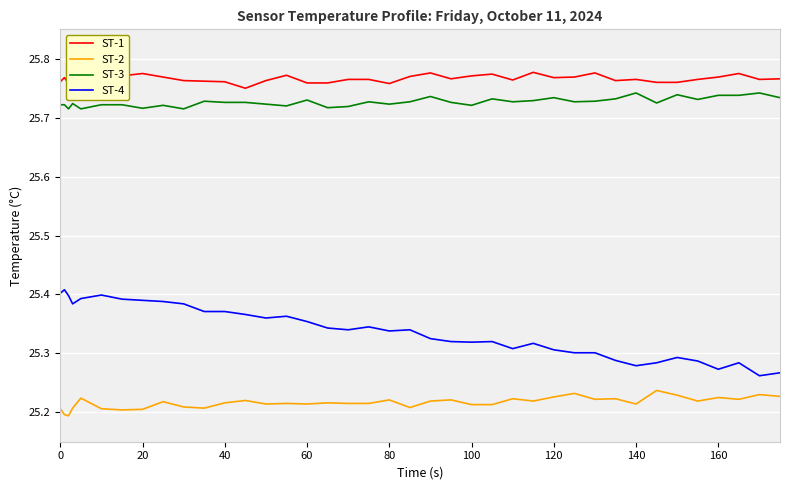

Which series has the widest spread of values?

ST-4